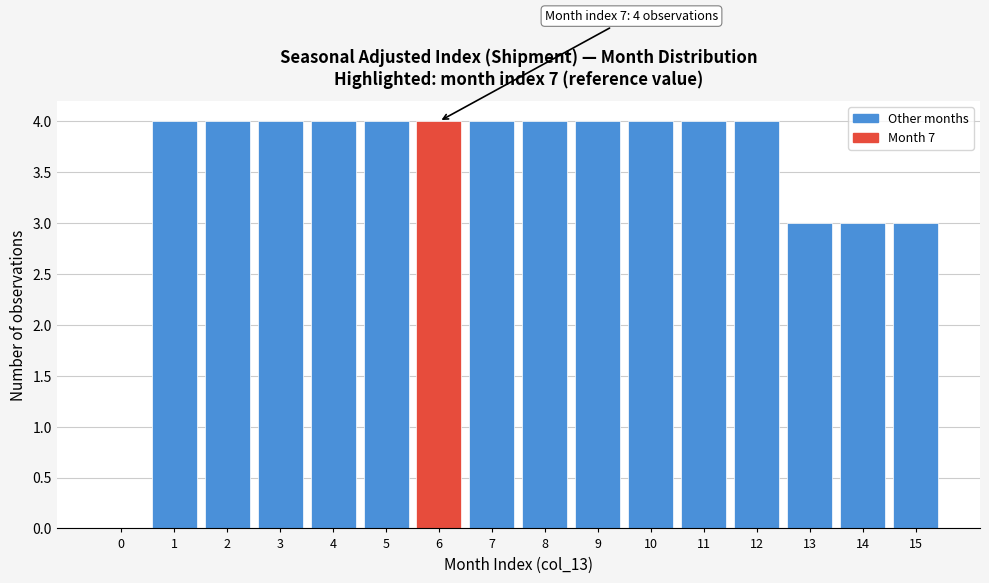

Reading left to right, extract all data points from this chart.

0=0	1=4	2=4	3=4	4=4	5=4	6=4	7=4	8=4	9=4	10=4	11=4	12=4	13=3	14=3	15=3